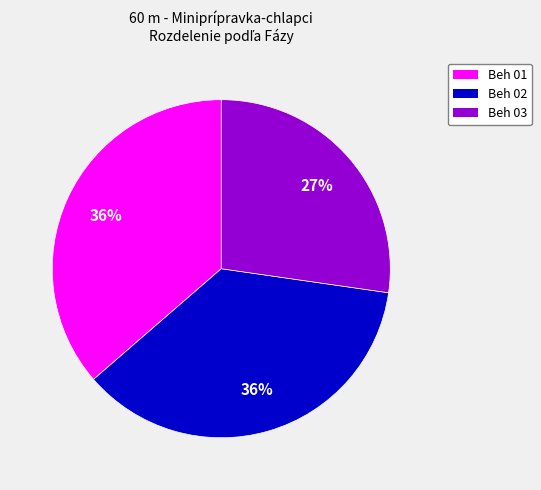

Count the number of slices in the pie.

3